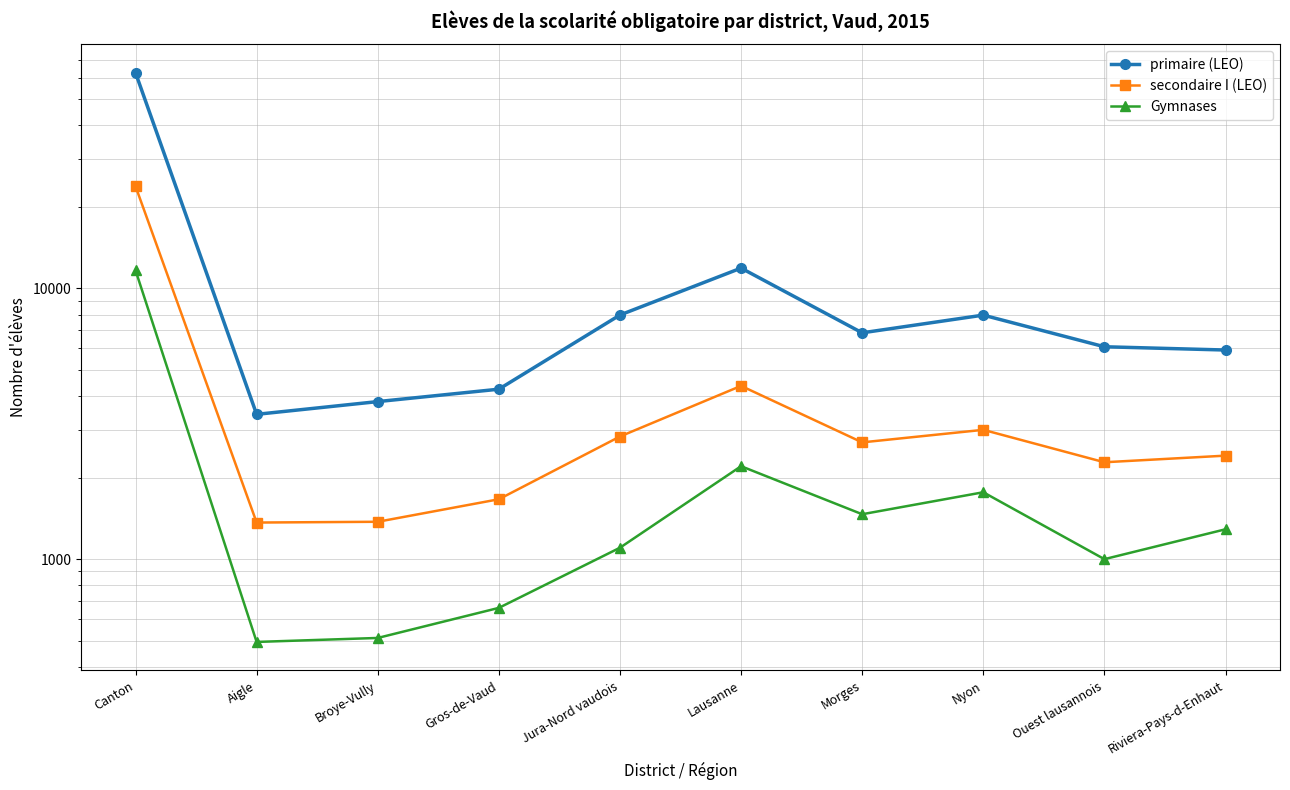

What is the value of the Gymnases point at the 8th from the left?

1765